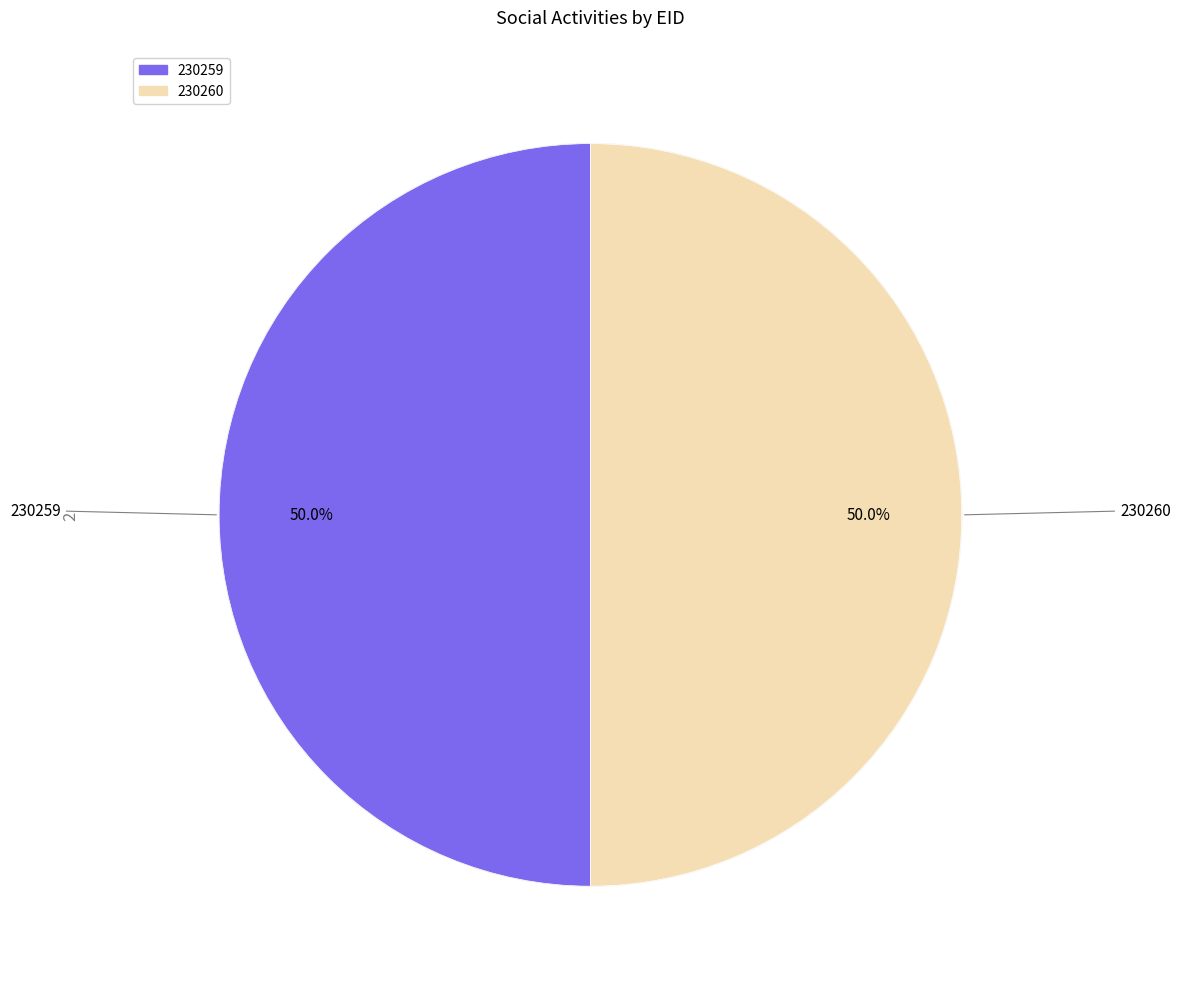

To the nearest percent, what percentage of the pie is 230259?

50%